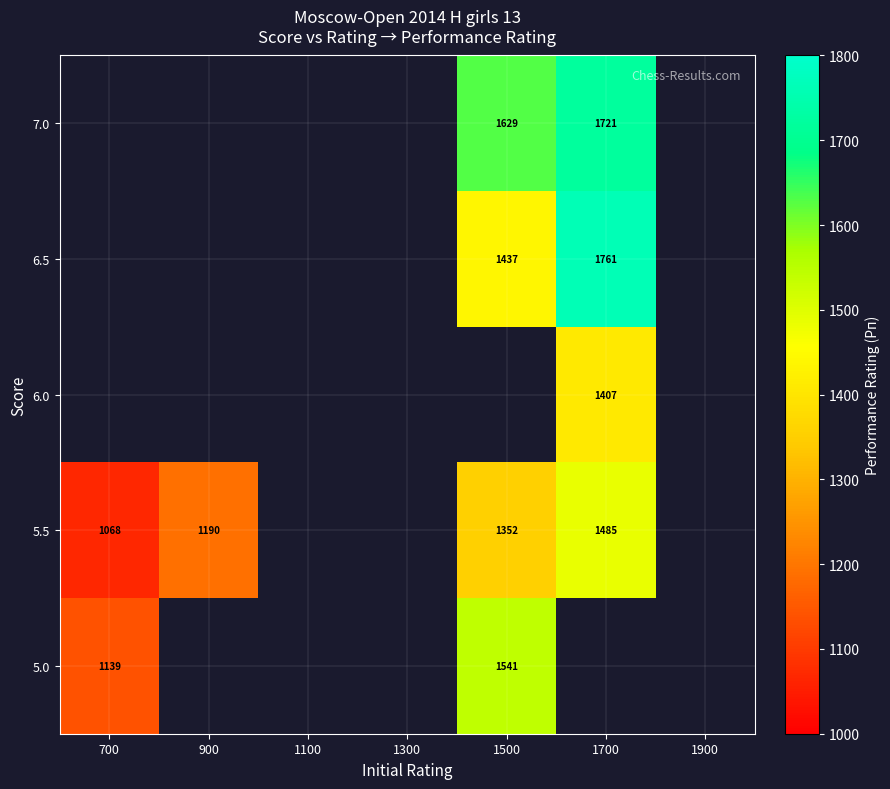

The 7.0 series shows 2643.1 at 1500. True or false?

False